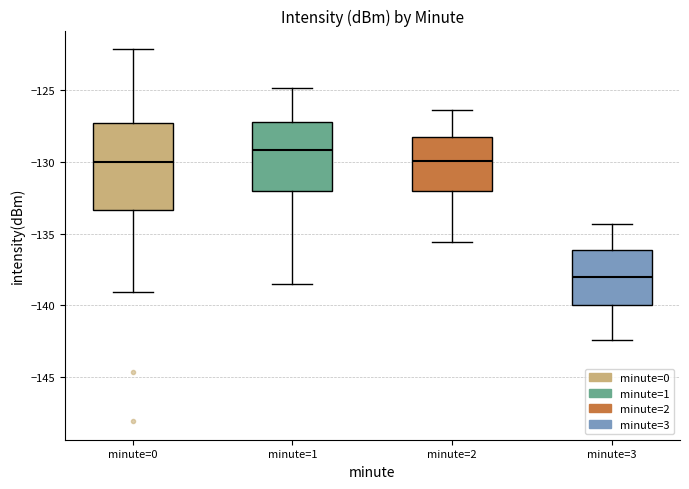

Reading left to right, read every box against the y-axis: the position of its median line, the range the box covers, and the ends of its whiskers. The values are not printed on the chart, so give them approximately, as read against the axis.

minute=0: median -130.0, box -133.5 to -127.5, whiskers -139.0 to -122.0
minute=1: median -129.0, box -132.0 to -127.0, whiskers -138.5 to -125.0
minute=2: median -130.0, box -132.0 to -128.0, whiskers -135.5 to -126.5
minute=3: median -138.0, box -140.0 to -136.0, whiskers -142.5 to -134.5